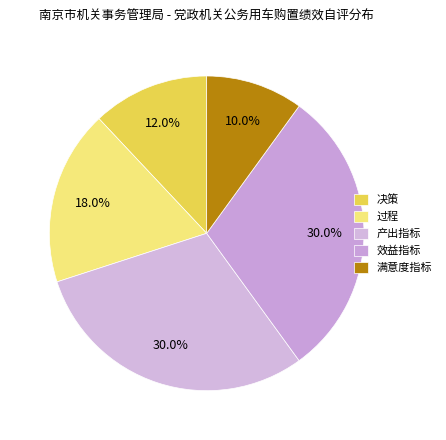

Which has a higher value, 满意度指标 or 产出指标?

产出指标